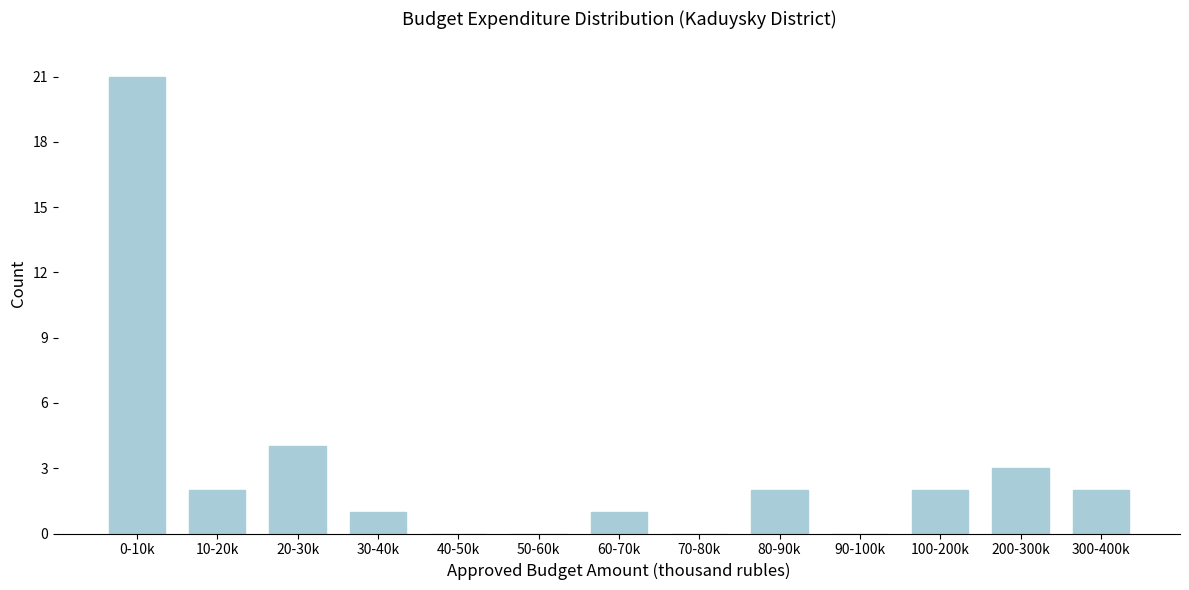

Reading left to right, extract all data points from this chart.

0-10k=21	10-20k=2	20-30k=4	30-40k=1	40-50k=0	50-60k=0	60-70k=1	70-80k=0	80-90k=2	90-100k=0	100-200k=2	200-300k=3	300-400k=2